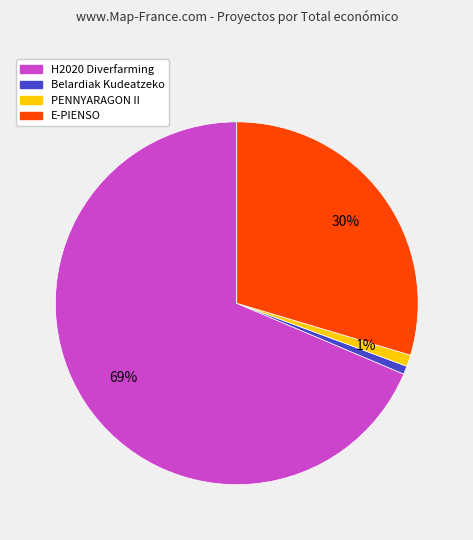

Which slice is the largest?

H2020 Diverfarming